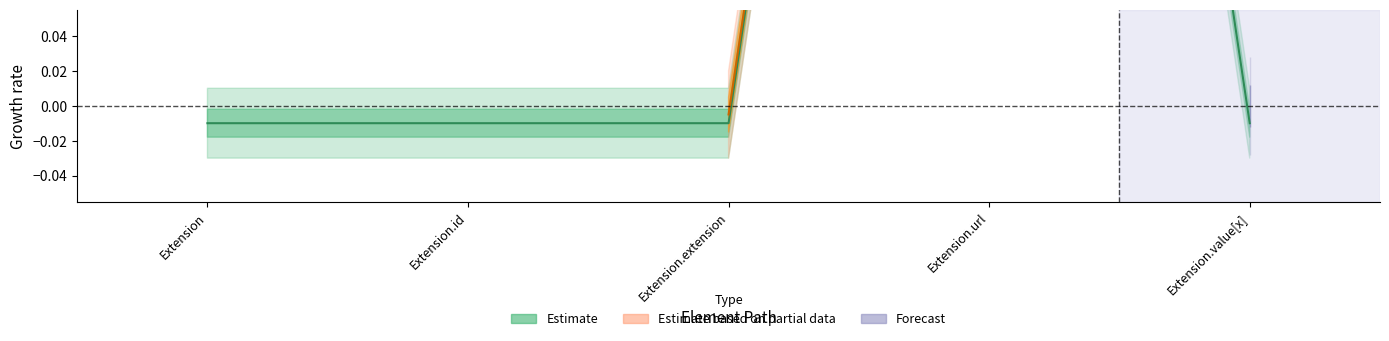

What is the maximum value shown in the chart?

1.0